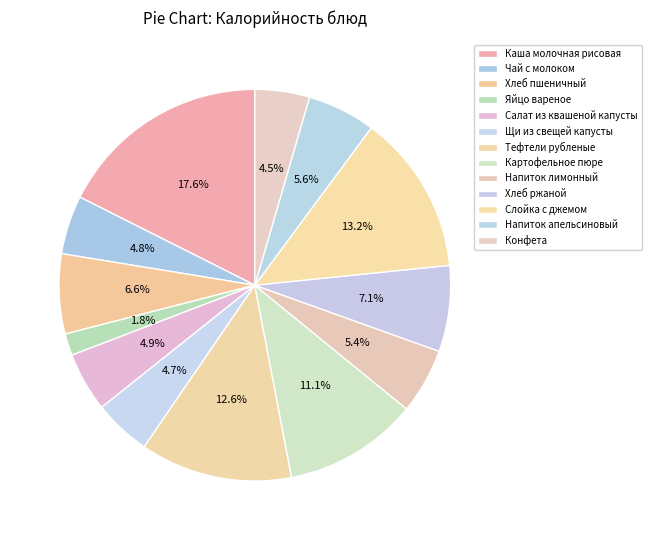

How many segments does this pie chart have?

13